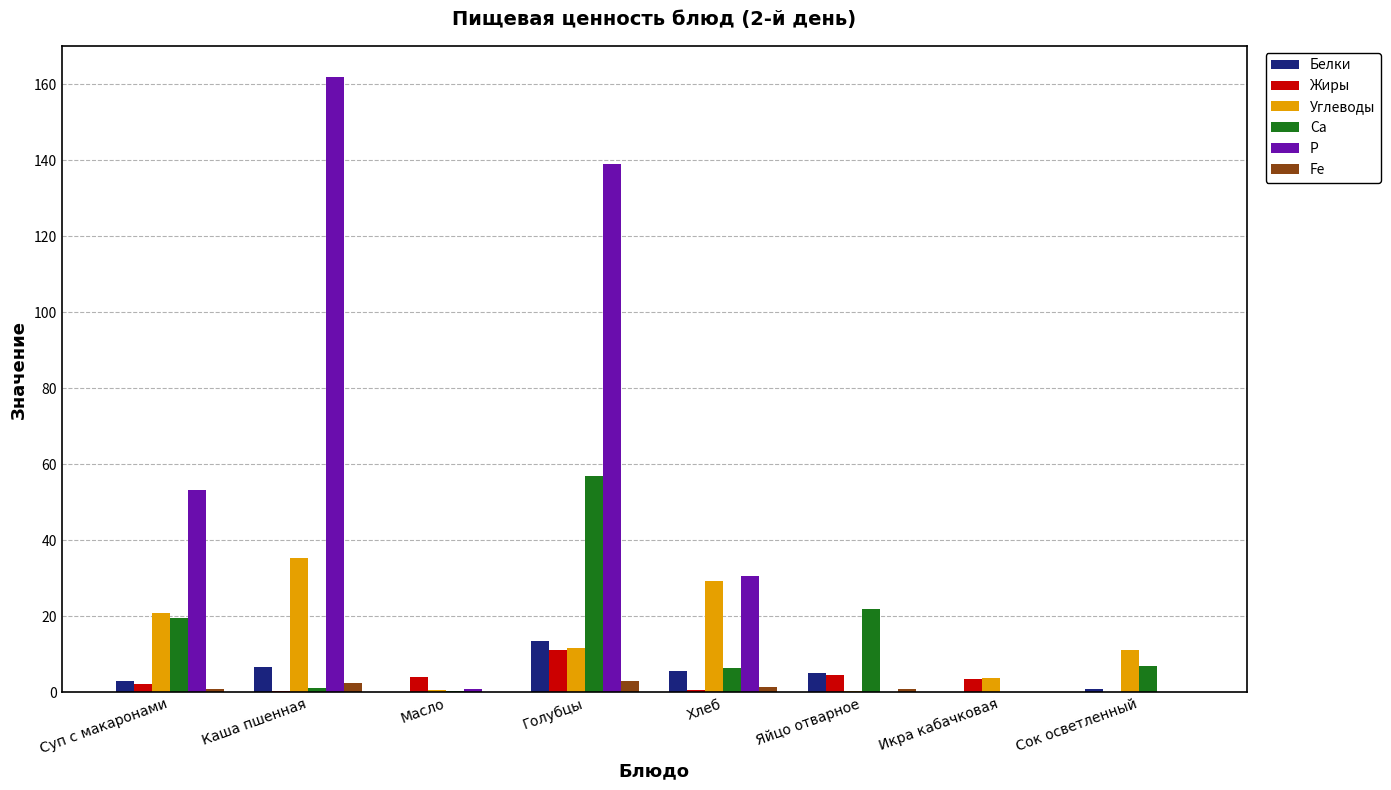

How many distinct data groups are displayed?

6